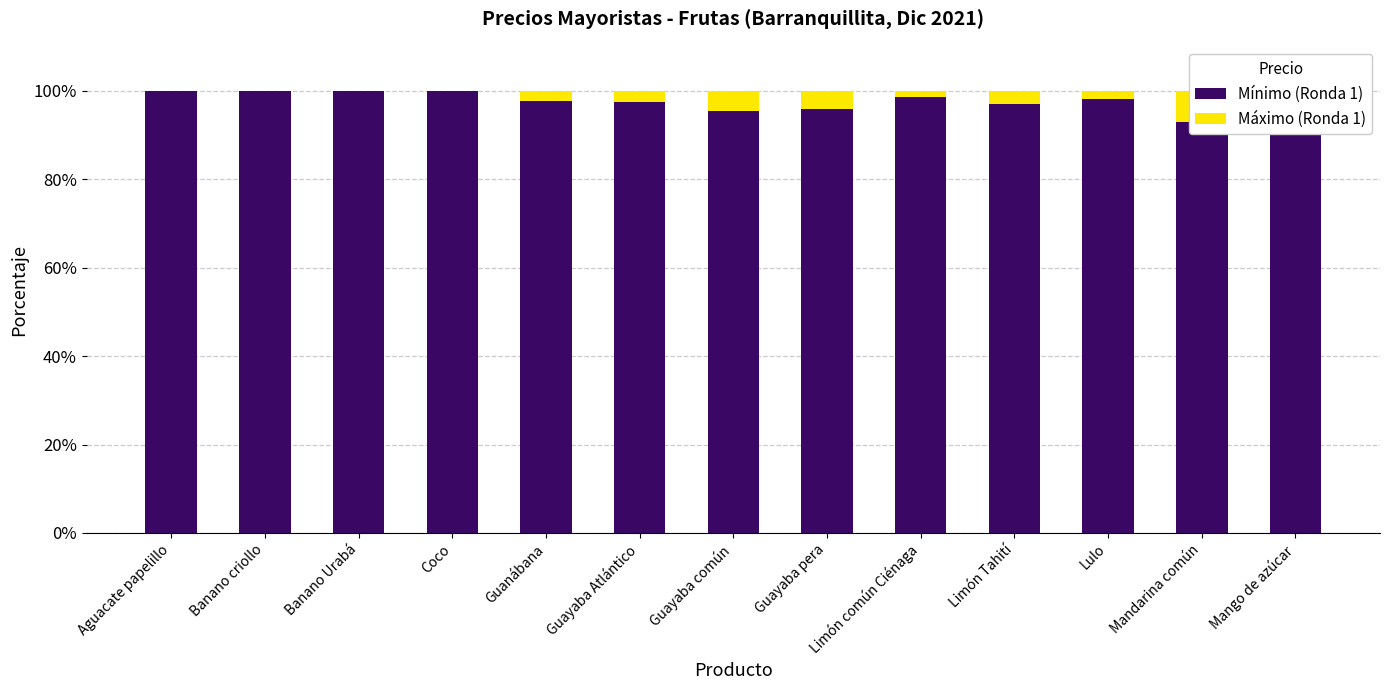

Read the Mínimo (Ronda 1) value at Guayaba común.

95.6